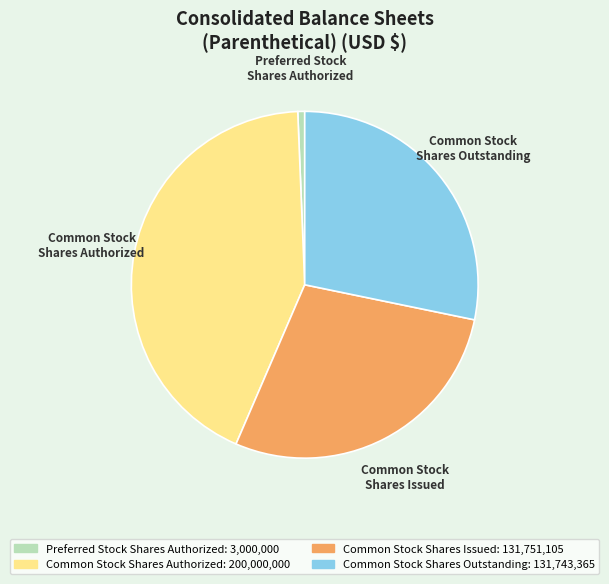

Does Common Stock Shares Issued represent more than half of the total?

No